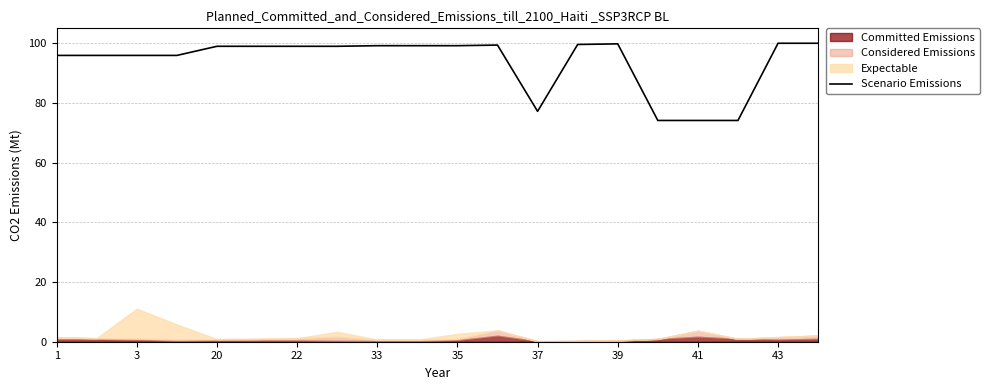

The value of Scenario Emissions at 41 is 74.1. True or false?

True